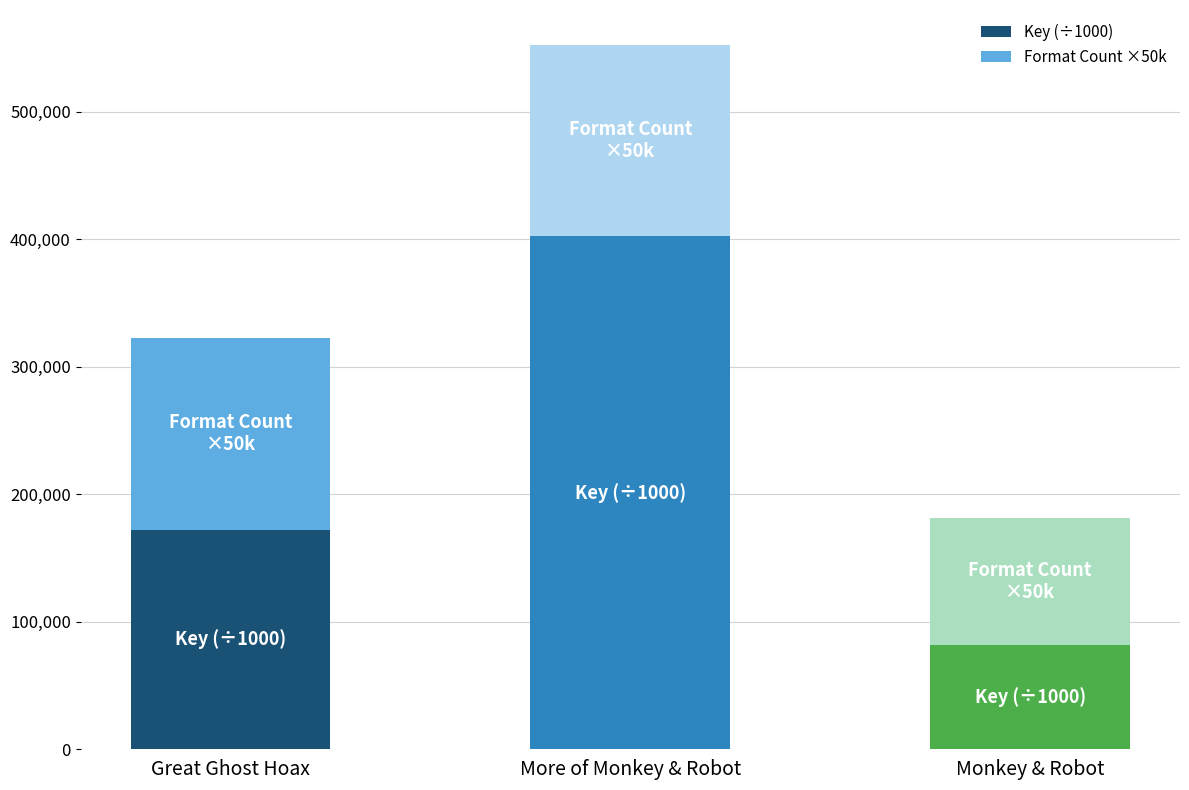

What is the value of the Key (÷1000) bar at the 1st from the left?

172323